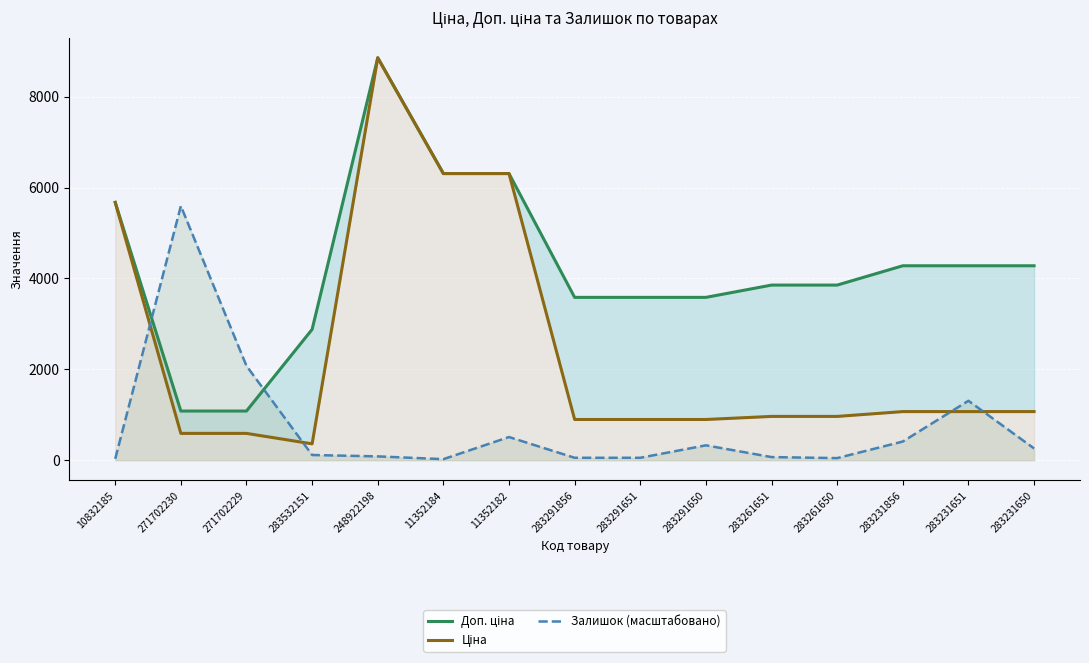

At which label does Залишок (масштабовано) reach its peak?

271702230